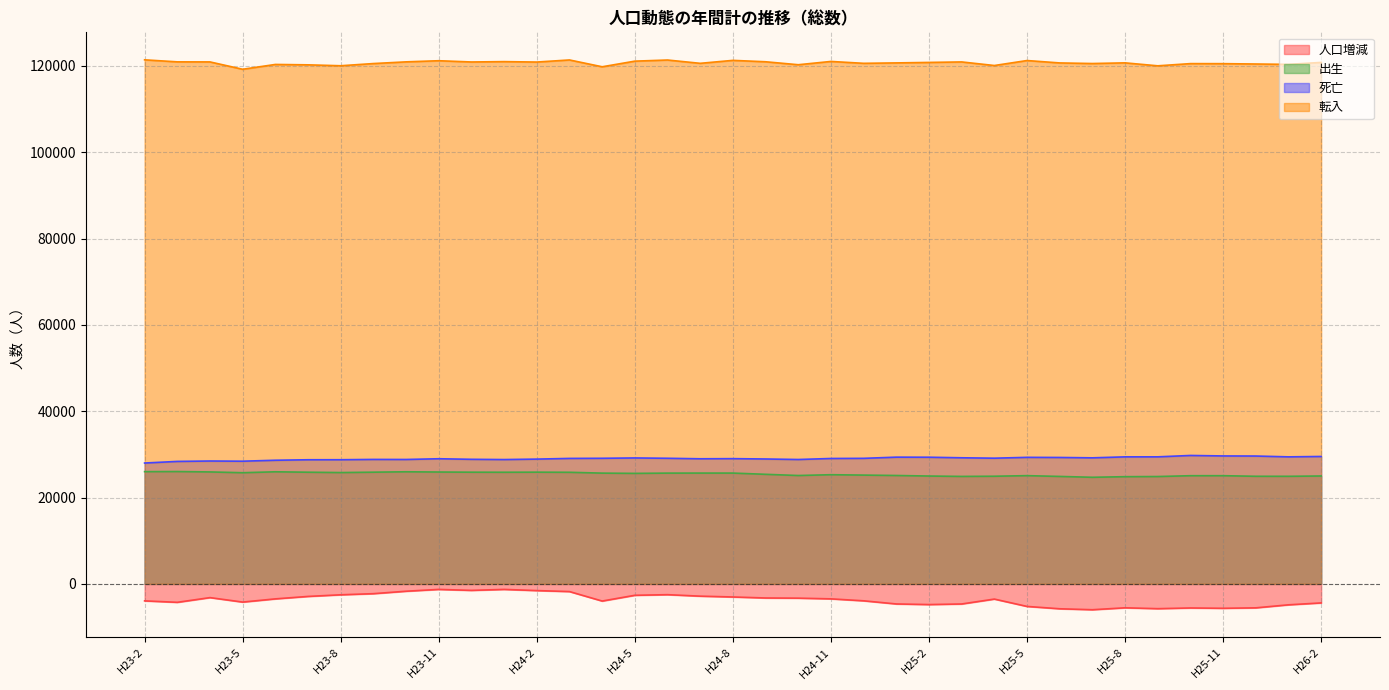

What is the spread (max minus min) of values at H24-5?

123731